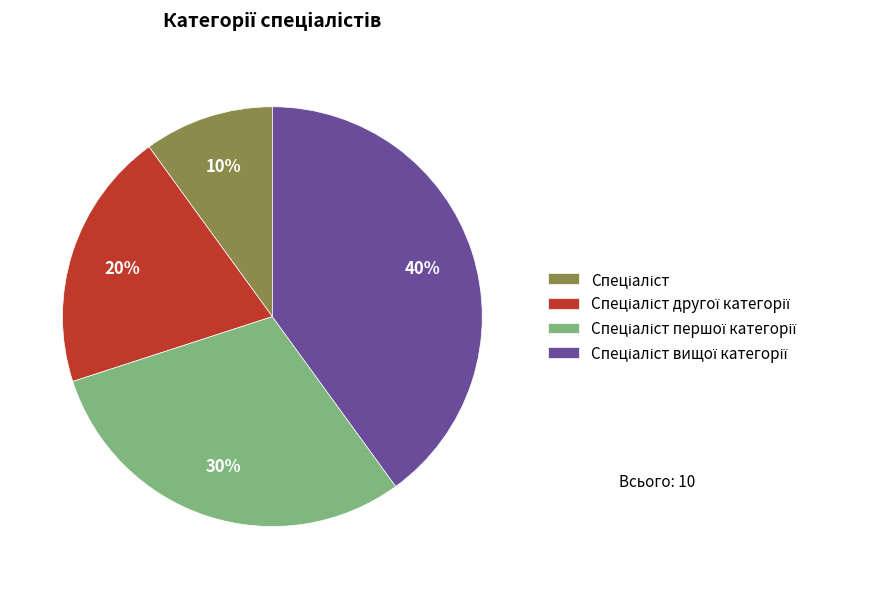

Is there any slice that represents more than half of the pie?

No